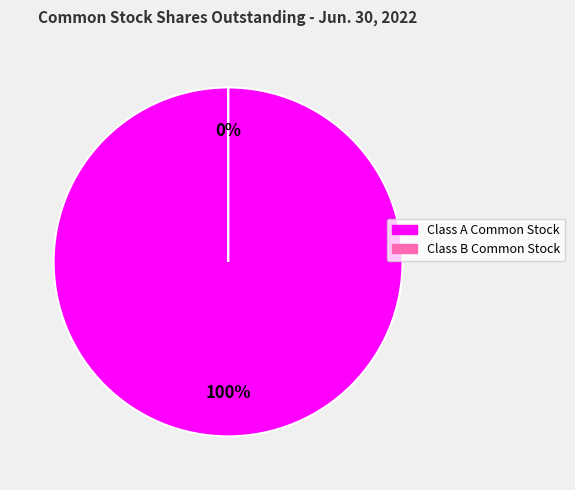

Which slice is the smallest?

Class B Common Stock (shares outstanding)